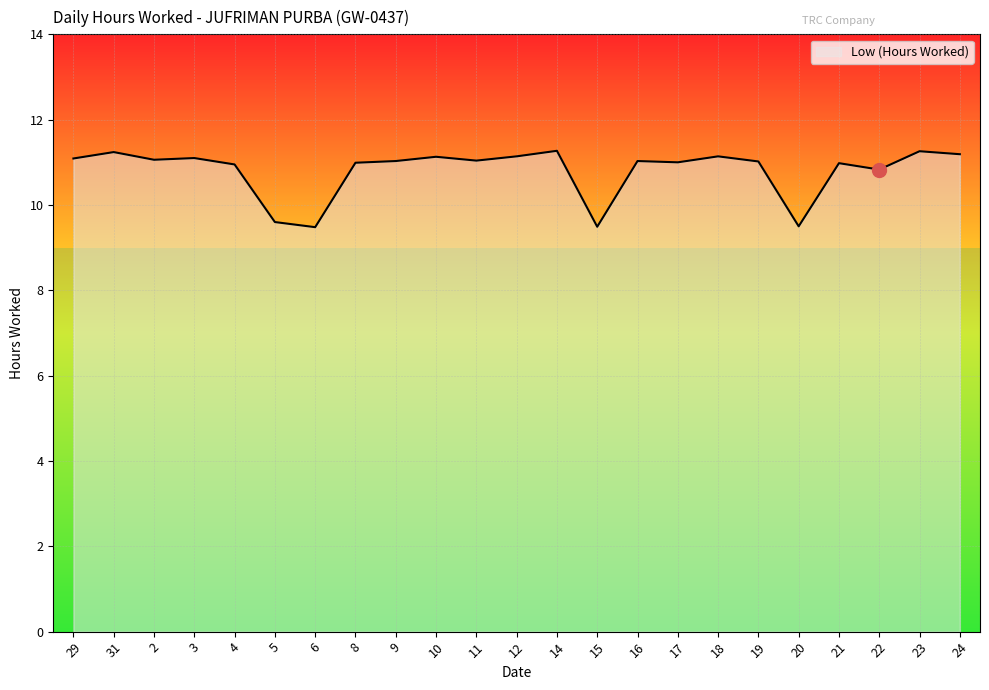

What position from the left is 21?

20